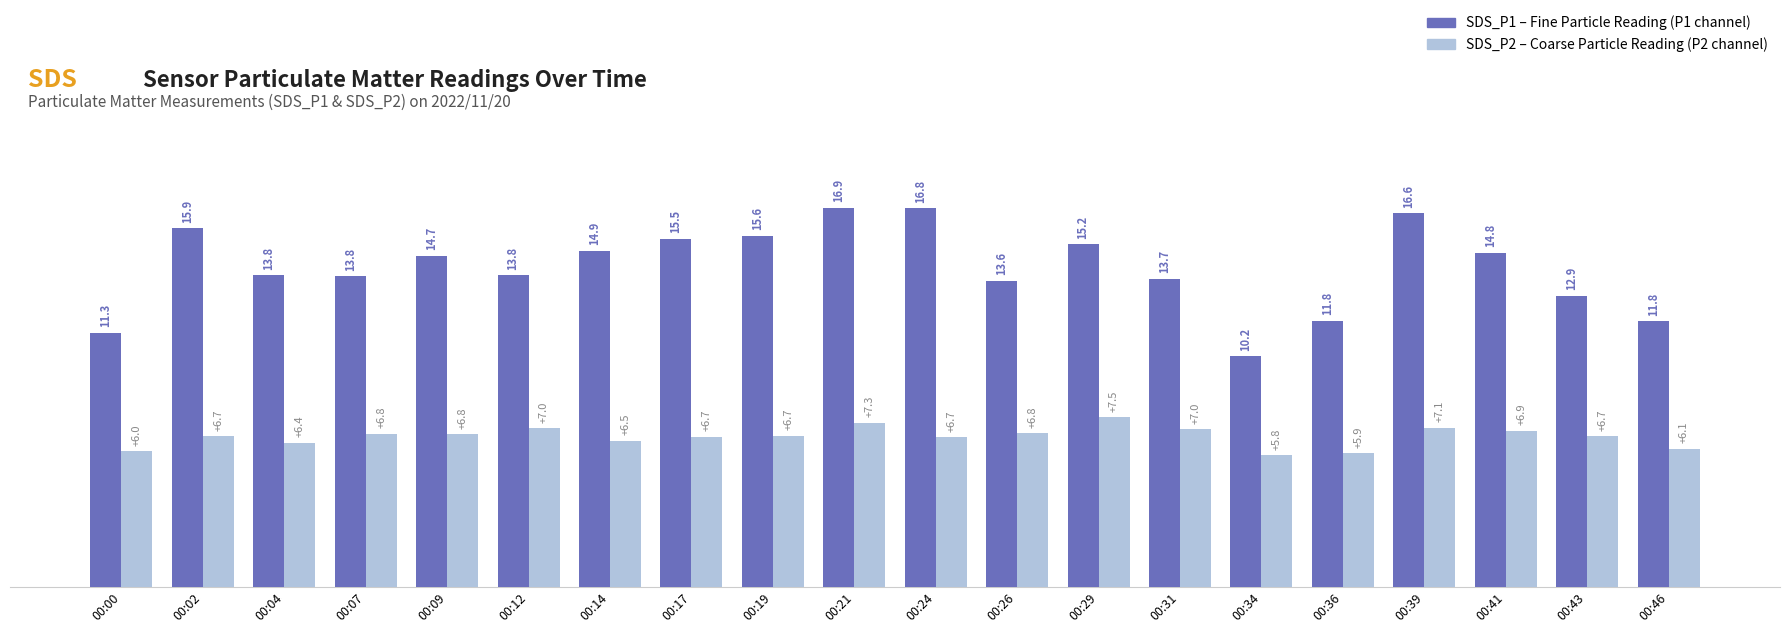

What is the total value across all series at 00:09?

21.5